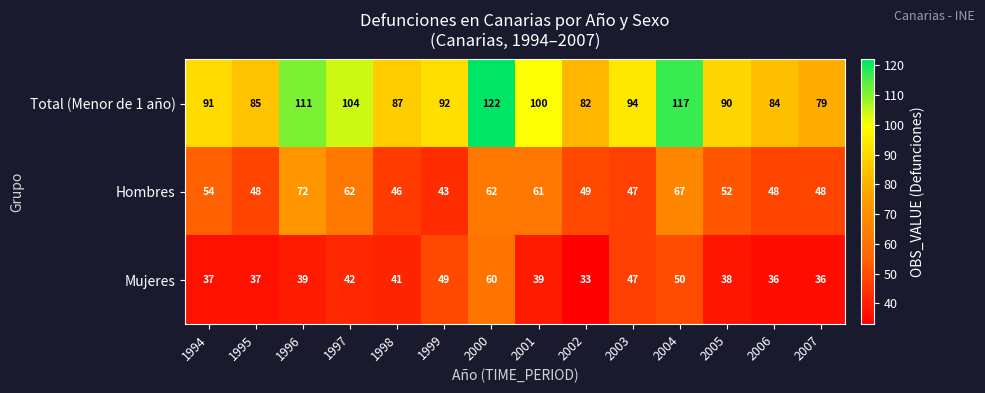

The value of Hombres at 1996 is 129. True or false?

False